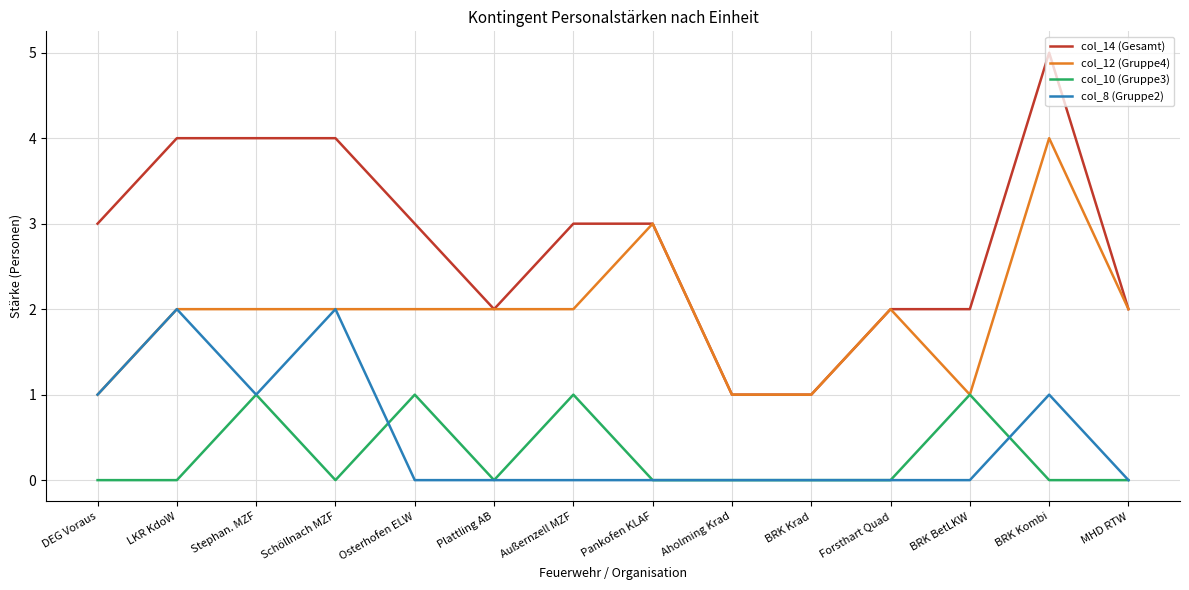

True or false: col_14 (Gesamt) and col_10 (Gruppe3) intersect in this chart.

False